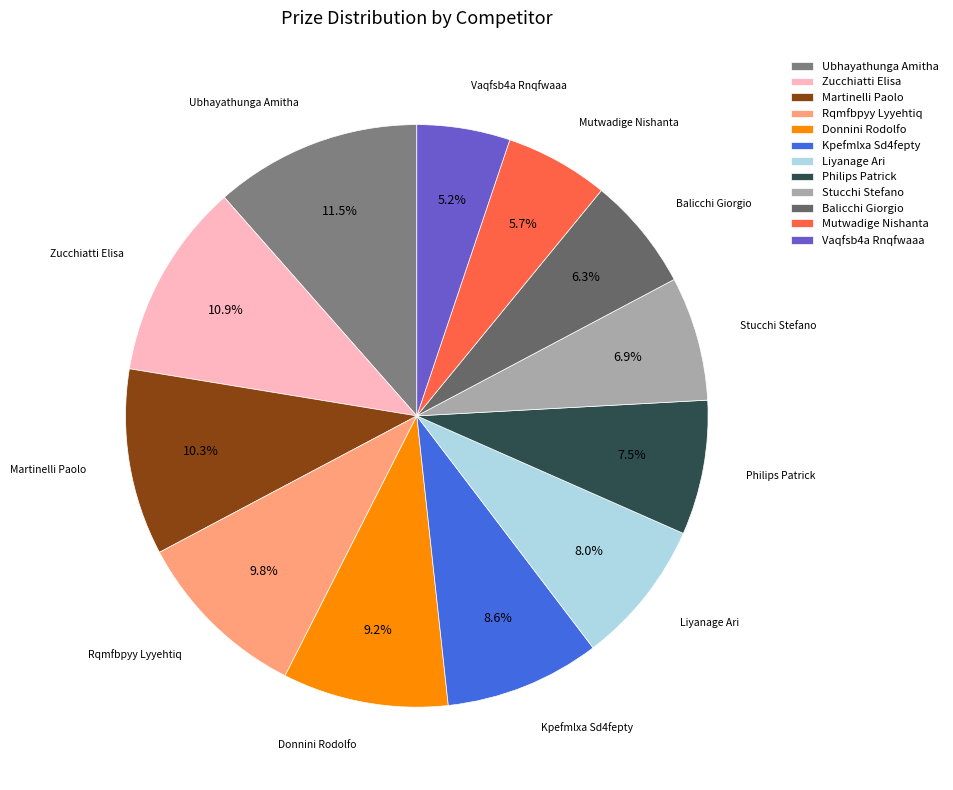

Which category has the biggest portion of the pie?

Ubhayathunga Amitha